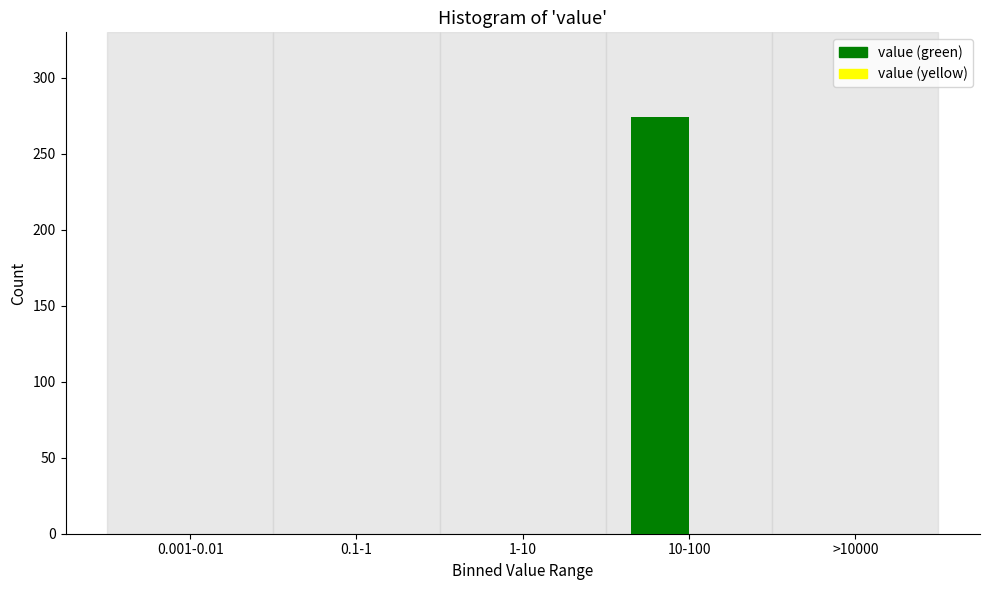

Reading right to left, what are all the values shown in this chart?

>10000=0	10-100=274	1-10=0	0.1-1=0	0.001-0.01=0